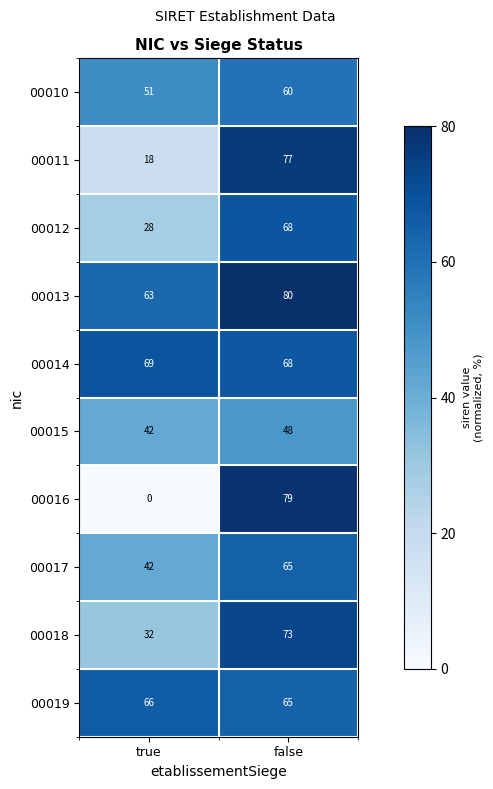

What is the sum of the 00012 values at true and false?

96